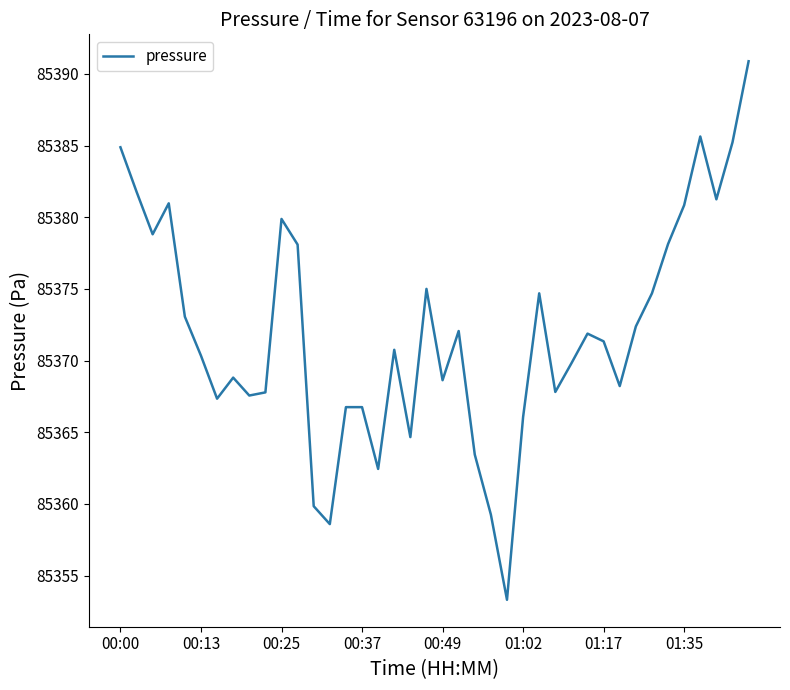

What is the maximum value shown in the chart?

85390.9